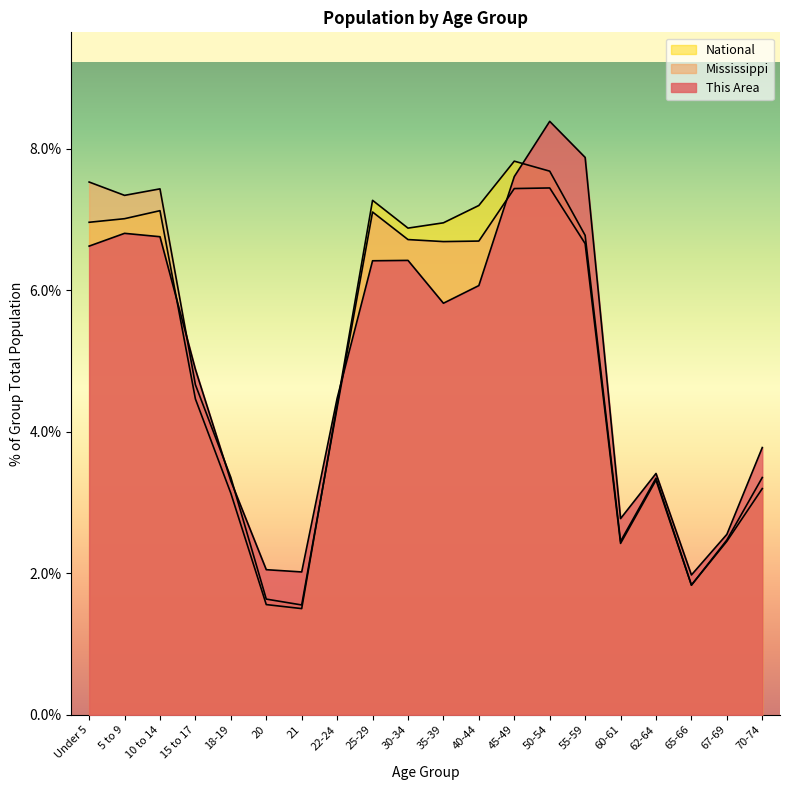

What is the sum of the National values at 60-61 and 18-19?

5.6